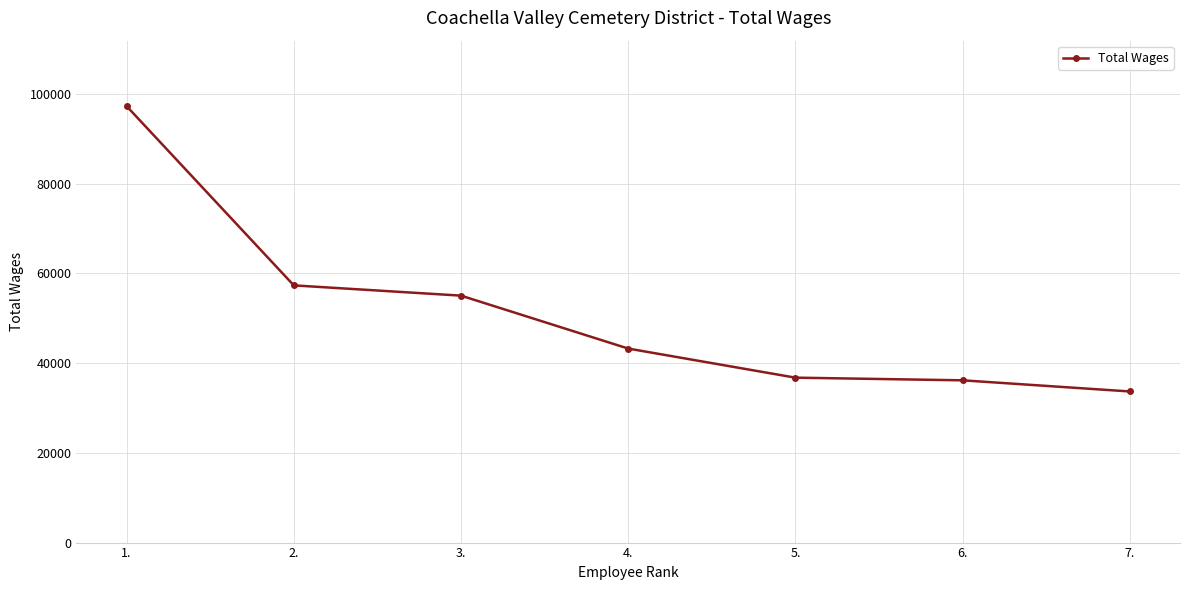

At which label does the data first exceed 43228?

1.